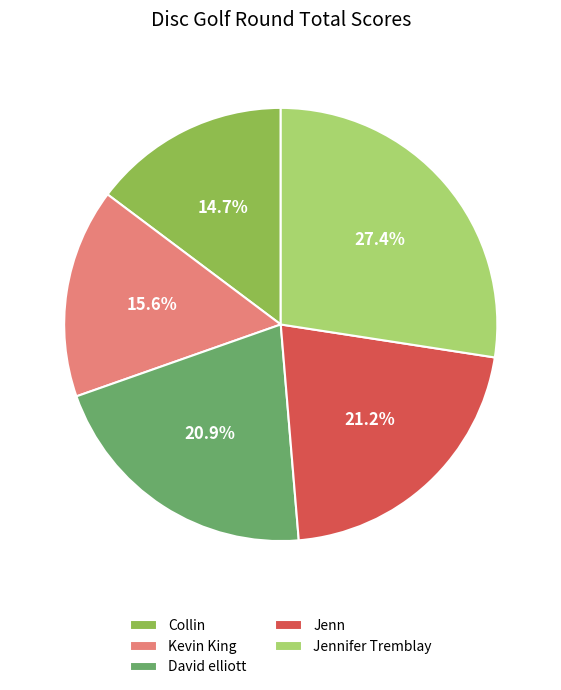

Count the number of slices in the pie.

5